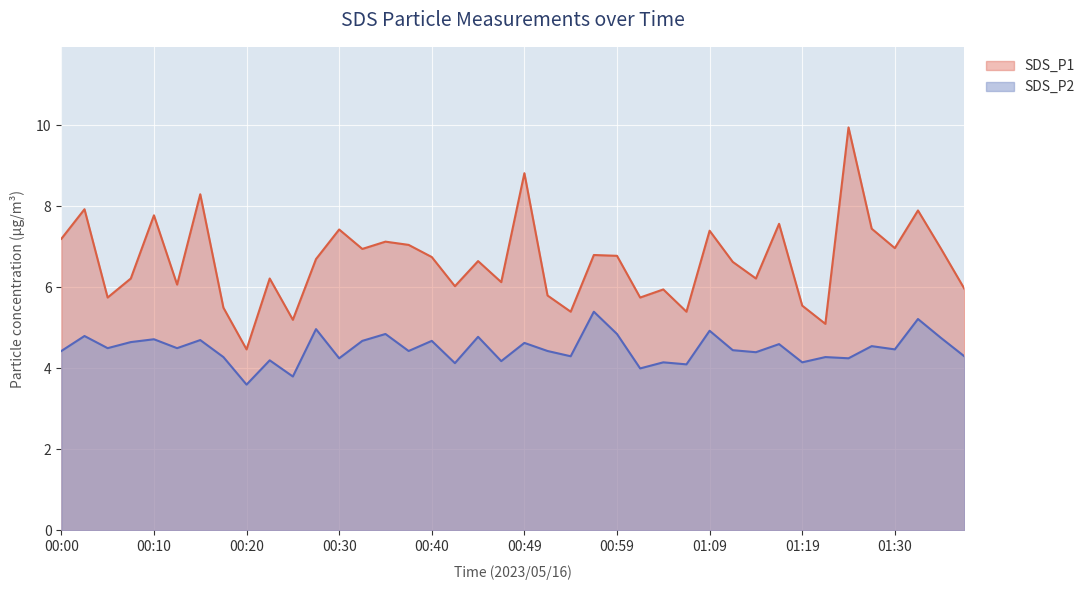

What is the smallest value displayed?

3.6